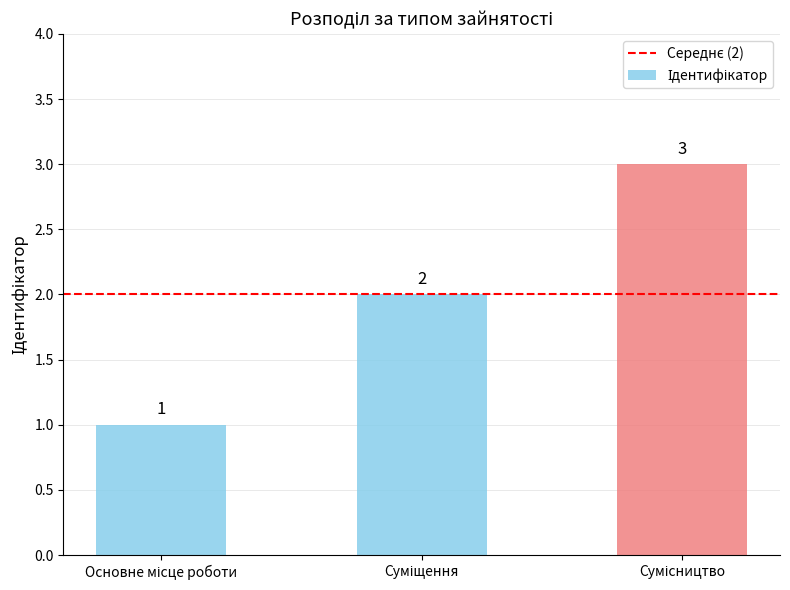

How many bars are there in total?

3